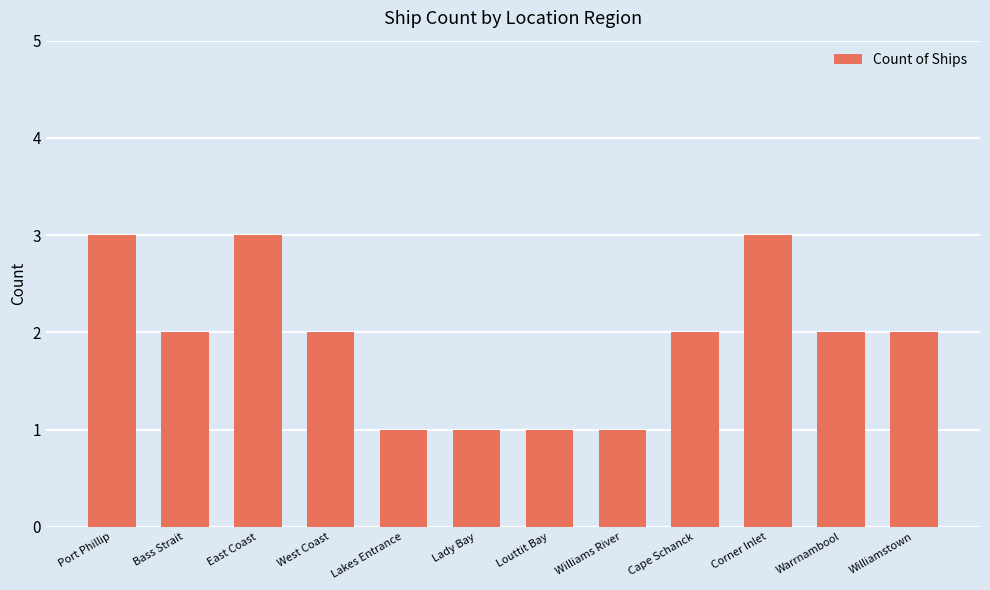

Are the bars grouped side by side (vs. stacked)?

No